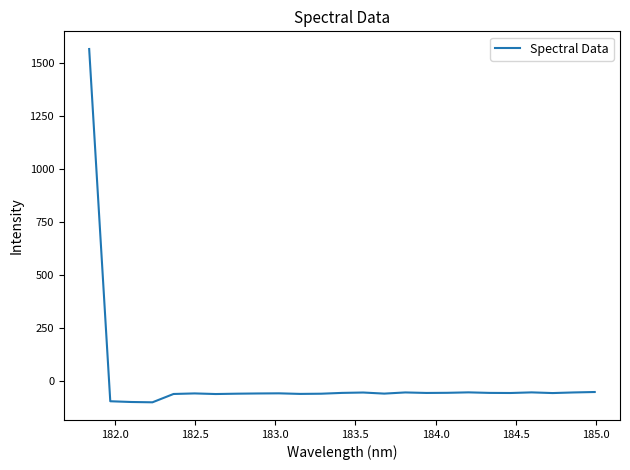

What is the smallest value displayed?

-99.5